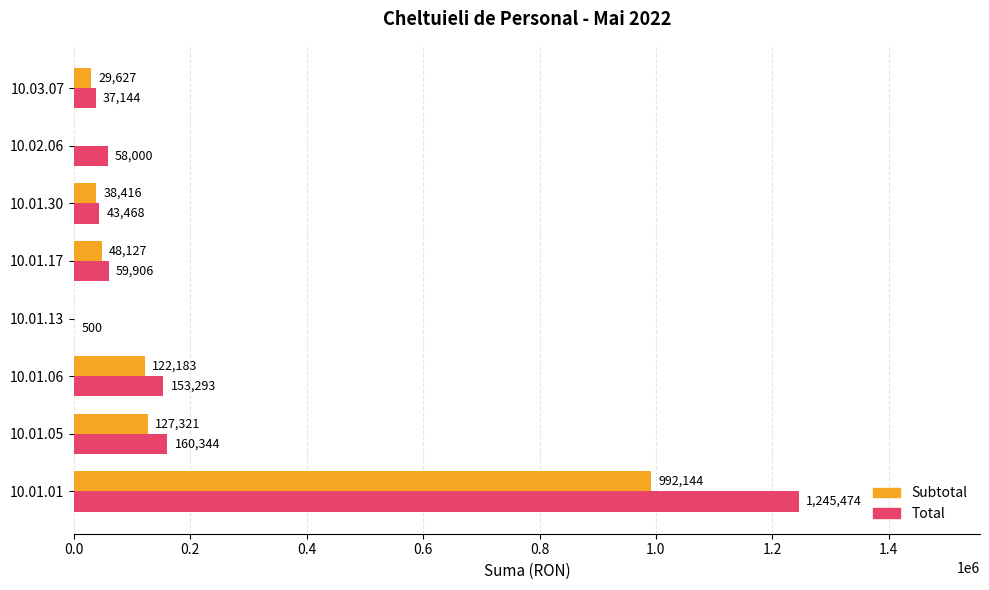

Which series has the largest total across all categories?

Total